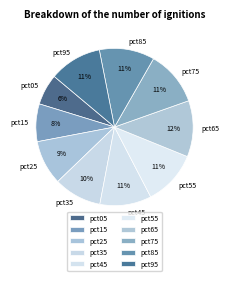

How many segments does this pie chart have?

10